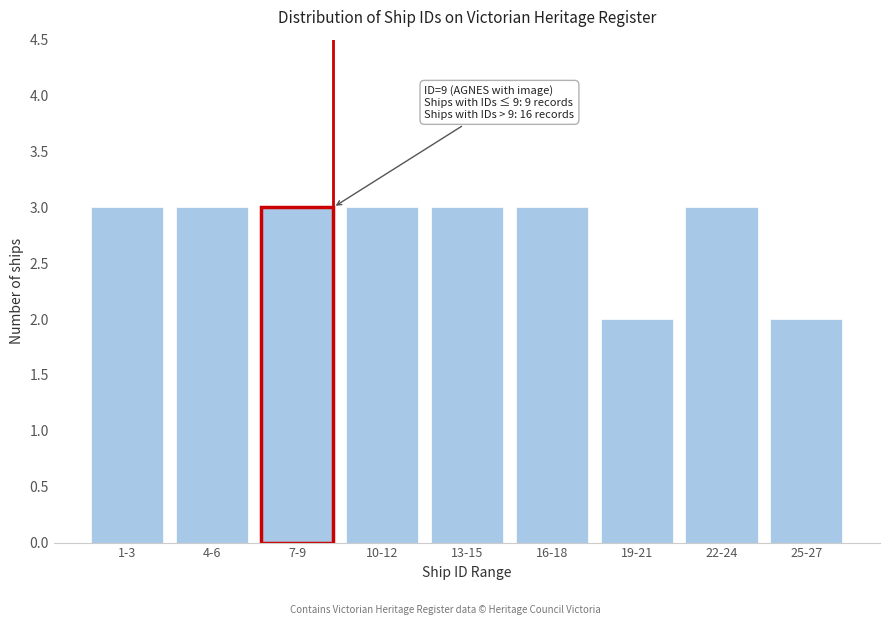

Reading left to right, extract all data points from this chart.

3	3	3	3	3	3	2	3	2